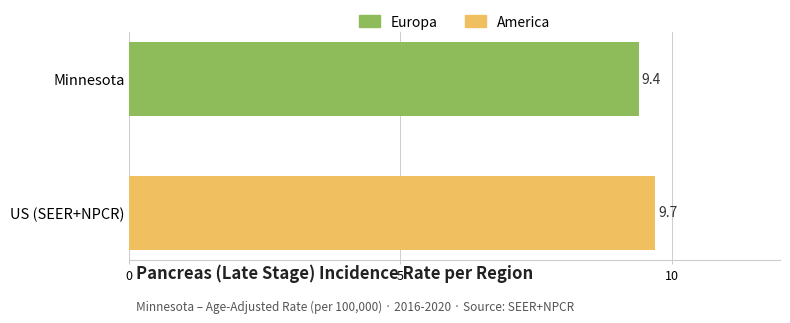

Where is the data nearest to the value 9?

Minnesota